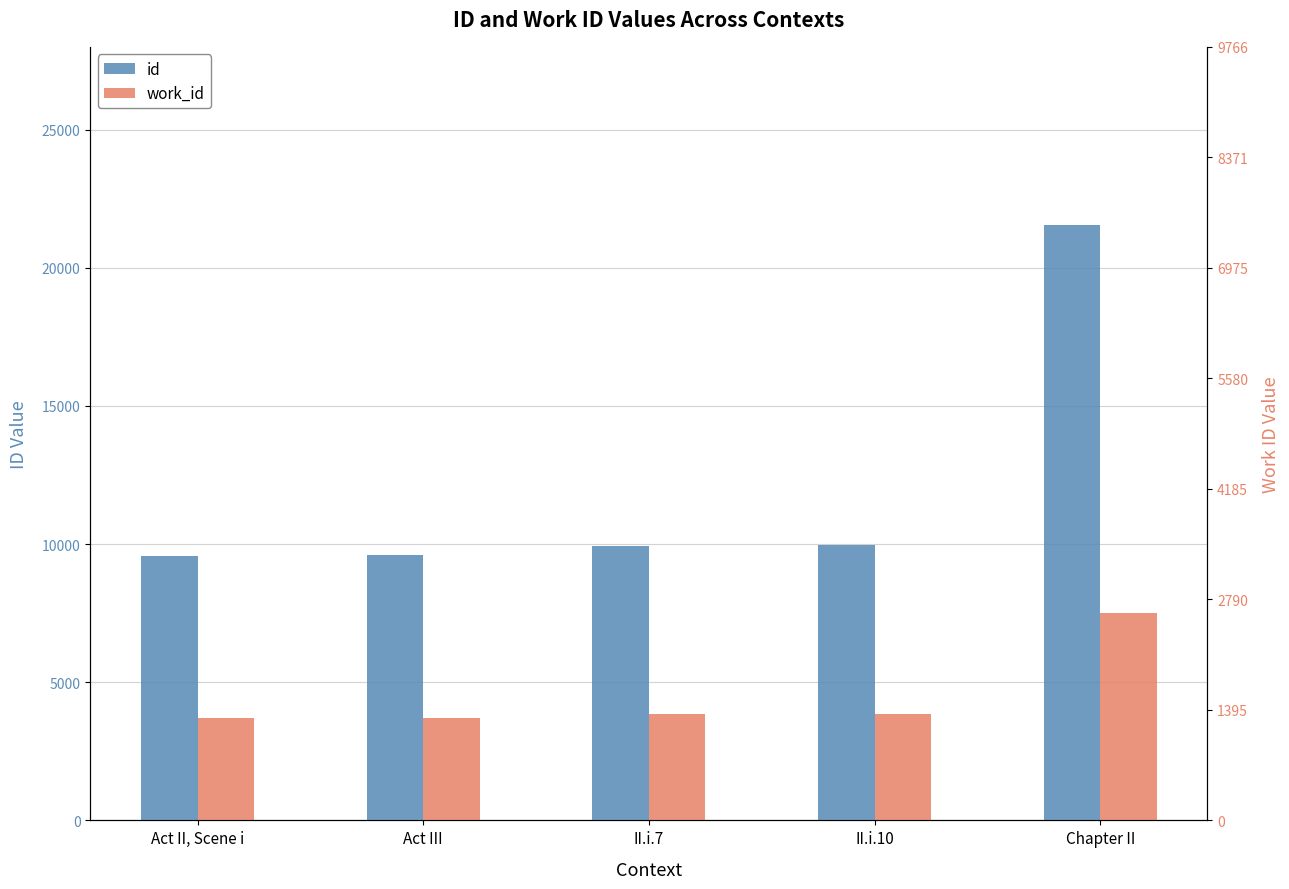

Which series changed the most between II.i.10 and Chapter II?

id